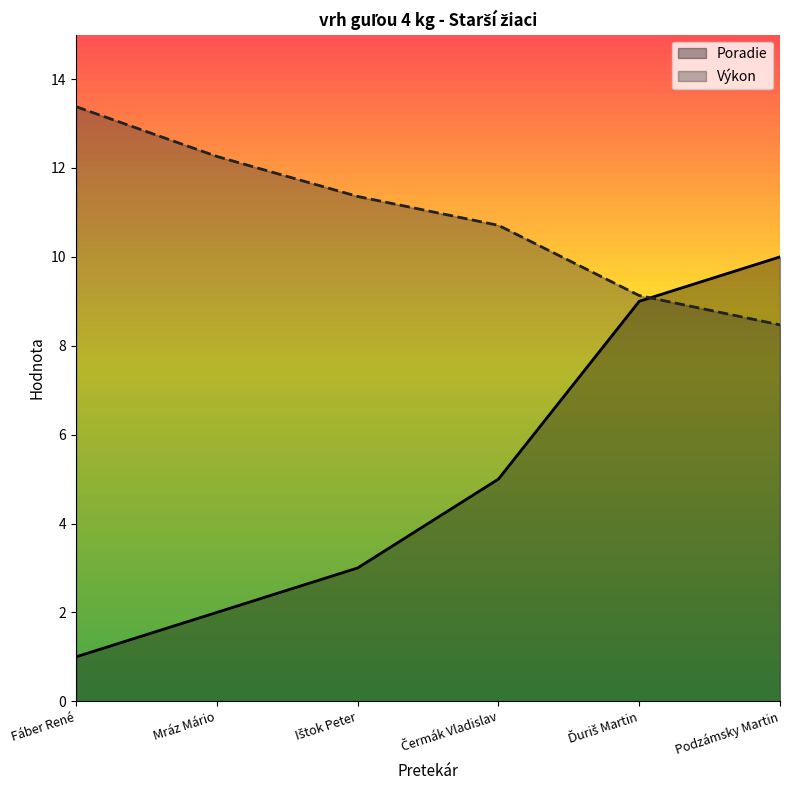

After their last crossing, which series has the higher values: Výkon or Poradie?

Poradie